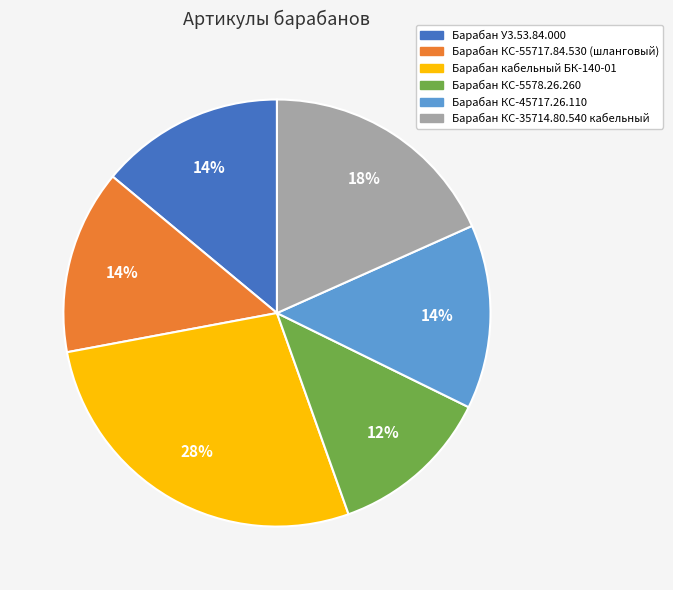

To the nearest percent, what percentage of the pie is Барабан У3.53.84.000?

14%